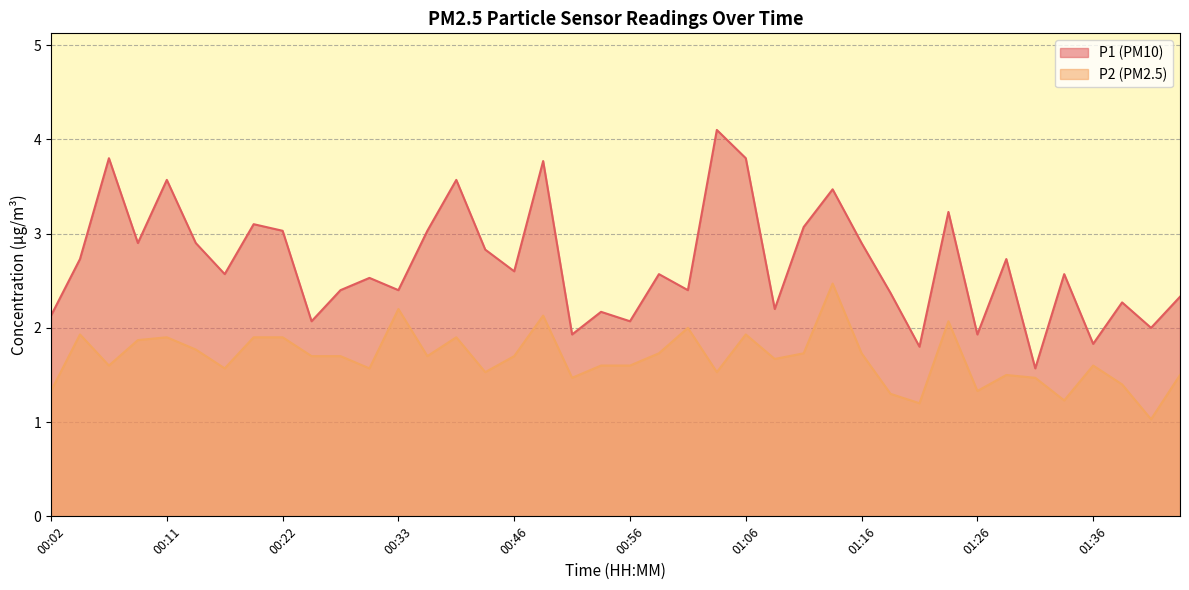

Where is the first local maximum for P2?

00:04